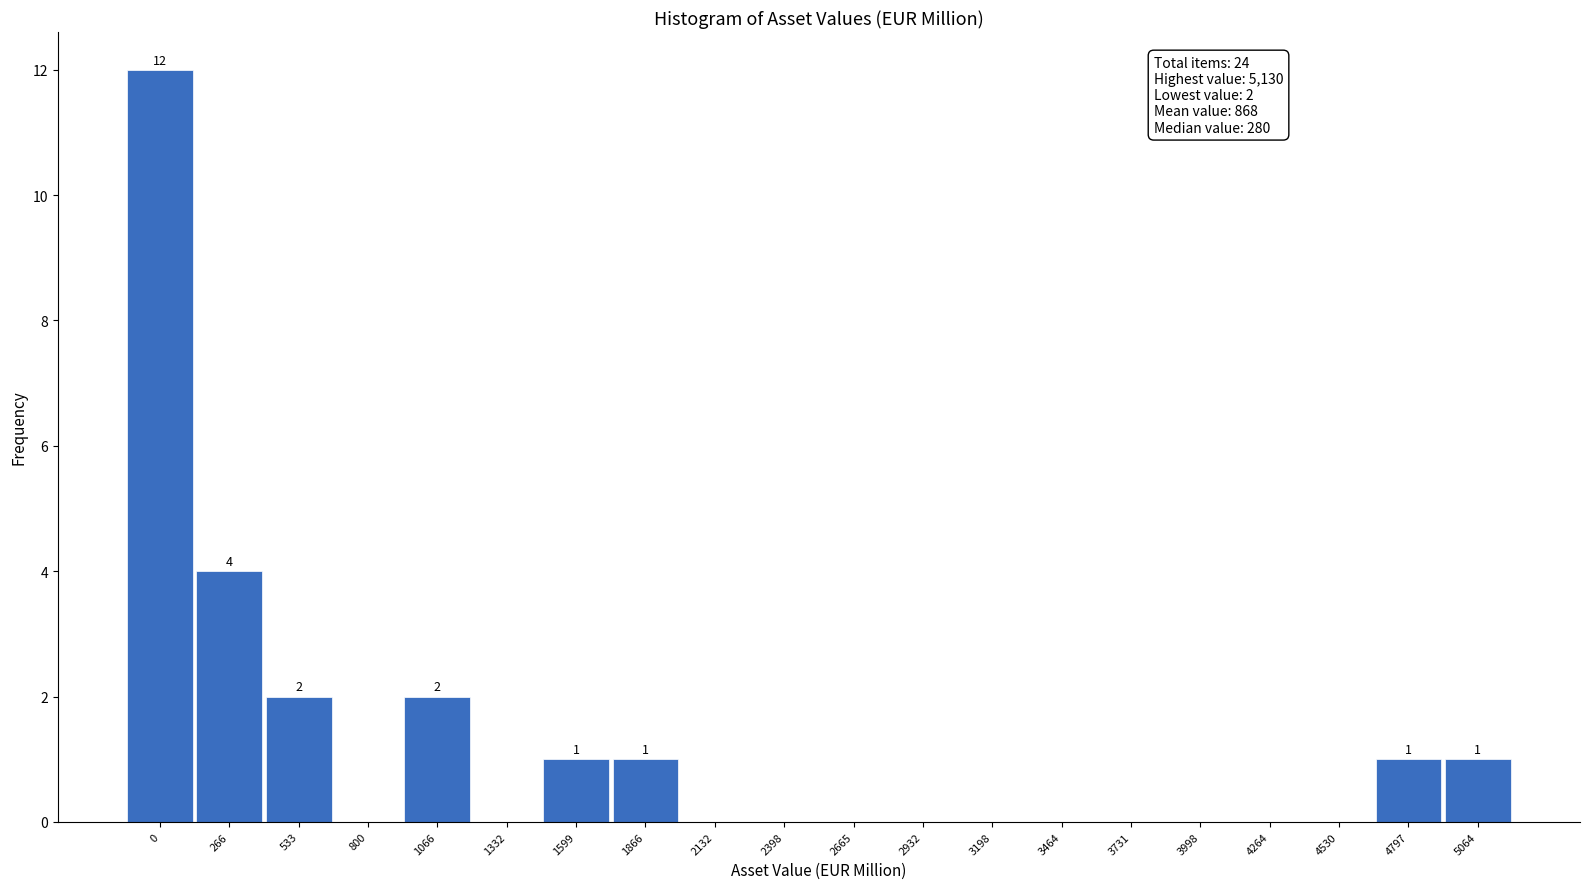

Reading left to right, extract all data points from this chart.

0=12	266=4	533=2	800=0	1066=2	1332=0	1599=1	1866=1	2132=0	2398=0	2665=0	2932=0	3198=0	3464=0	3731=0	3998=0	4264=0	4530=0	4797=1	5064=1